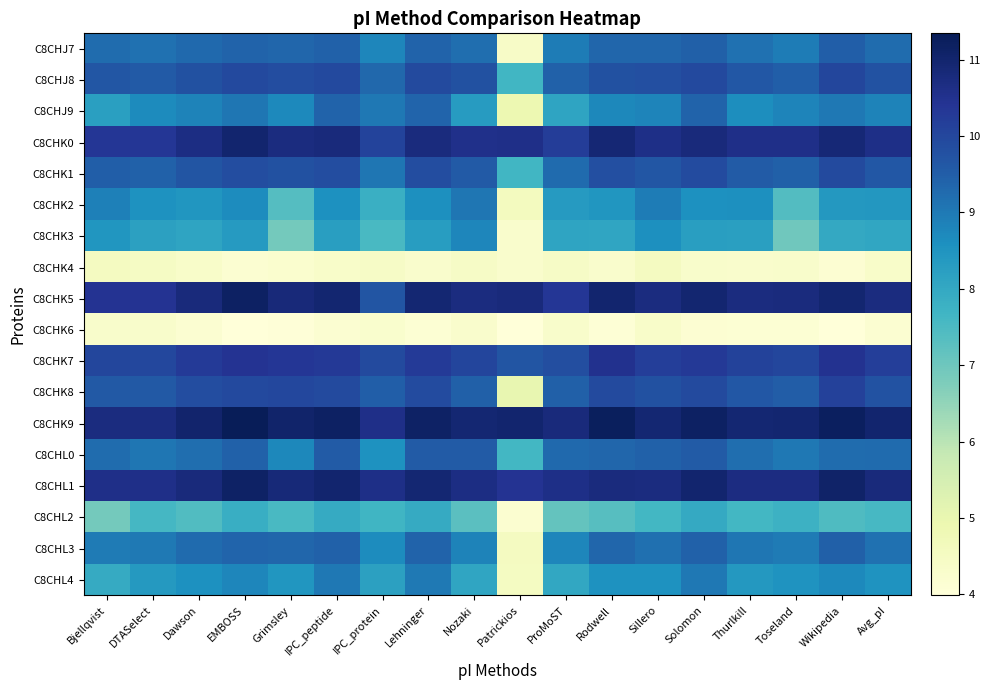

Reading left to right, list all the values displayed in this chart.

C8CHJ7: Bjellqvist=9.2	DTASelect=9.1	Dawson=9.3	EMBOSS=9.4	Grimsley=9.3	IPC_peptide=9.4	IPC_protein=8.8	Lehninger=9.4	Nozaki=9.2	Patrickios=4.4	ProMoST=8.9	Rodwell=9.3	Sillero=9.3	Solomon=9.5	Thurlkill=9.2	Toseland=8.9	Wikipedia=9.5	Avg_pI=9.2
C8CHJ8: Bjellqvist=9.7	DTASelect=9.6	Dawson=9.8	EMBOSS=9.9	Grimsley=9.9	IPC_peptide=9.9	IPC_protein=9.3	Lehninger=9.9	Nozaki=9.8	Patrickios=7.7	ProMoST=9.4	Rodwell=9.8	Sillero=9.8	Solomon=10.0	Thurlkill=9.6	Toseland=9.5	Wikipedia=10.0	Avg_pI=9.7
C8CHJ9: Bjellqvist=8.2	DTASelect=8.7	Dawson=8.8	EMBOSS=9.0	Grimsley=8.7	IPC_peptide=9.4	IPC_protein=9.0	Lehninger=9.4	Nozaki=8.3	Patrickios=4.9	ProMoST=8.1	Rodwell=8.7	Sillero=8.8	Solomon=9.4	Thurlkill=8.6	Toseland=8.8	Wikipedia=9.0	Avg_pI=8.8
C8CHK0: Bjellqvist=10.3	DTASelect=10.3	Dawson=10.7	EMBOSS=11.0	Grimsley=10.7	IPC_peptide=10.8	IPC_protein=10.1	Lehninger=10.7	Nozaki=10.6	Patrickios=10.6	ProMoST=10.2	Rodwell=10.9	Sillero=10.6	Solomon=10.8	Thurlkill=10.6	Toseland=10.6	Wikipedia=10.9	Avg_pI=10.6
C8CHK1: Bjellqvist=9.5	DTASelect=9.4	Dawson=9.7	EMBOSS=9.9	Grimsley=9.8	IPC_peptide=9.9	IPC_protein=9.0	Lehninger=9.9	Nozaki=9.6	Patrickios=7.7	ProMoST=9.3	Rodwell=9.8	Sillero=9.7	Solomon=9.9	Thurlkill=9.6	Toseland=9.5	Wikipedia=9.9	Avg_pI=9.6
C8CHK2: Bjellqvist=8.9	DTASelect=8.6	Dawson=8.5	EMBOSS=8.7	Grimsley=7.4	IPC_peptide=8.6	IPC_protein=7.8	Lehninger=8.6	Nozaki=9.1	Patrickios=4.6	ProMoST=8.3	Rodwell=8.5	Sillero=8.9	Solomon=8.6	Thurlkill=8.6	Toseland=7.4	Wikipedia=8.4	Avg_pI=8.4
C8CHK3: Bjellqvist=8.5	DTASelect=8.2	Dawson=8.1	EMBOSS=8.3	Grimsley=6.9	IPC_peptide=8.3	IPC_protein=7.5	Lehninger=8.3	Nozaki=8.8	Patrickios=4.3	ProMoST=8.1	Rodwell=8.1	Sillero=8.6	Solomon=8.3	Thurlkill=8.2	Toseland=7.0	Wikipedia=8.0	Avg_pI=8.1
C8CHK4: Bjellqvist=4.5	DTASelect=4.5	Dawson=4.3	EMBOSS=4.2	Grimsley=4.2	IPC_peptide=4.3	IPC_protein=4.4	Lehninger=4.3	Nozaki=4.4	Patrickios=4.3	ProMoST=4.4	Rodwell=4.3	Sillero=4.5	Solomon=4.3	Thurlkill=4.3	Toseland=4.3	Wikipedia=4.1	Avg_pI=4.3
C8CHK5: Bjellqvist=10.4	DTASelect=10.4	Dawson=10.8	EMBOSS=11.2	Grimsley=10.8	IPC_peptide=11.0	IPC_protein=9.7	Lehninger=10.9	Nozaki=10.7	Patrickios=10.8	ProMoST=10.3	Rodwell=11.0	Sillero=10.7	Solomon=11.0	Thurlkill=10.7	Toseland=10.8	Wikipedia=11.0	Avg_pI=10.7
C8CHK6: Bjellqvist=4.3	DTASelect=4.3	Dawson=4.2	EMBOSS=4.0	Grimsley=4.0	IPC_peptide=4.2	IPC_protein=4.3	Lehninger=4.1	Nozaki=4.3	Patrickios=4.0	ProMoST=4.3	Rodwell=4.1	Sillero=4.3	Solomon=4.2	Thurlkill=4.1	Toseland=4.1	Wikipedia=4.0	Avg_pI=4.2
C8CHK7: Bjellqvist=10.0	DTASelect=10.0	Dawson=10.3	EMBOSS=10.4	Grimsley=10.4	IPC_peptide=10.3	IPC_protein=9.9	Lehninger=10.3	Nozaki=10.0	Patrickios=9.7	ProMoST=9.8	Rodwell=10.5	Sillero=10.2	Solomon=10.3	Thurlkill=10.1	Toseland=10.0	Wikipedia=10.5	Avg_pI=10.2
C8CHK8: Bjellqvist=9.6	DTASelect=9.6	Dawson=9.9	EMBOSS=10.0	Grimsley=10.0	IPC_peptide=9.9	IPC_protein=9.5	Lehninger=9.9	Nozaki=9.5	Patrickios=5.0	ProMoST=9.5	Rodwell=9.9	Sillero=9.8	Solomon=9.9	Thurlkill=9.6	Toseland=9.5	Wikipedia=10.1	Avg_pI=9.8
C8CHK9: Bjellqvist=10.7	DTASelect=10.7	Dawson=11.0	EMBOSS=11.3	Grimsley=11.0	IPC_peptide=11.2	IPC_protein=10.6	Lehninger=11.1	Nozaki=10.9	Patrickios=11.0	ProMoST=10.8	Rodwell=11.3	Sillero=10.9	Solomon=11.2	Thurlkill=10.9	Toseland=10.9	Wikipedia=11.2	Avg_pI=11.0
C8CHL0: Bjellqvist=9.2	DTASelect=9.1	Dawson=9.2	EMBOSS=9.4	Grimsley=8.8	IPC_peptide=9.5	IPC_protein=8.6	Lehninger=9.6	Nozaki=9.5	Patrickios=7.6	ProMoST=9.3	Rodwell=9.4	Sillero=9.4	Solomon=9.6	Thurlkill=9.2	Toseland=9.0	Wikipedia=9.2	Avg_pI=9.2
C8CHL1: Bjellqvist=10.6	DTASelect=10.6	Dawson=10.8	EMBOSS=11.1	Grimsley=10.8	IPC_peptide=11.0	IPC_protein=10.6	Lehninger=10.9	Nozaki=10.7	Patrickios=10.5	ProMoST=10.6	Rodwell=10.7	Sillero=10.7	Solomon=11.0	Thurlkill=10.7	Toseland=10.7	Wikipedia=11.1	Avg_pI=10.8
C8CHL2: Bjellqvist=6.9	DTASelect=7.6	Dawson=7.4	EMBOSS=7.8	Grimsley=7.5	IPC_peptide=8.0	IPC_protein=7.7	Lehninger=8.0	Nozaki=7.3	Patrickios=4.2	ProMoST=7.1	Rodwell=7.3	Sillero=7.6	Solomon=8.0	Thurlkill=7.6	Toseland=7.8	Wikipedia=7.5	Avg_pI=7.6
C8CHL3: Bjellqvist=9.0	DTASelect=9.0	Dawson=9.3	EMBOSS=9.4	Grimsley=9.4	IPC_peptide=9.4	IPC_protein=8.7	Lehninger=9.4	Nozaki=8.8	Patrickios=4.6	ProMoST=8.8	Rodwell=9.3	Sillero=9.2	Solomon=9.4	Thurlkill=9.0	Toseland=9.0	Wikipedia=9.5	Avg_pI=9.2
C8CHL4: Bjellqvist=7.9	DTASelect=8.4	Dawson=8.6	EMBOSS=8.8	Grimsley=8.4	IPC_peptide=9.0	IPC_protein=8.2	Lehninger=9.0	Nozaki=8.1	Patrickios=4.5	ProMoST=8.0	Rodwell=8.6	Sillero=8.5	Solomon=9.0	Thurlkill=8.4	Toseland=8.5	Wikipedia=8.7	Avg_pI=8.5